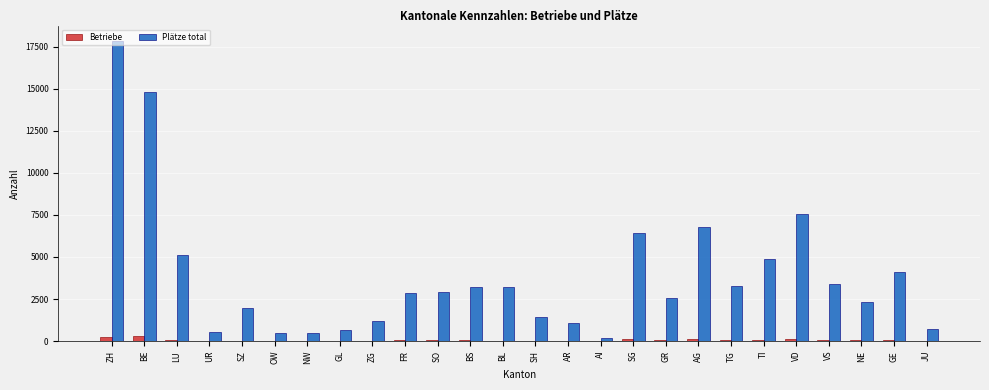

Between ZG and BL, which series saw the biggest shift?

Plätze total